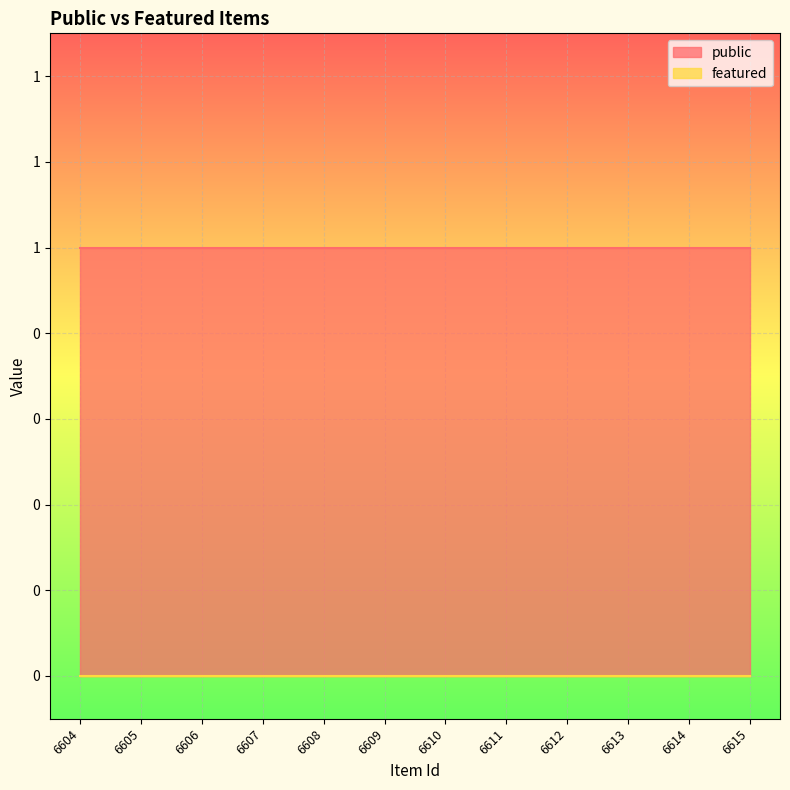

What are all the series names shown in the legend?

public, featured